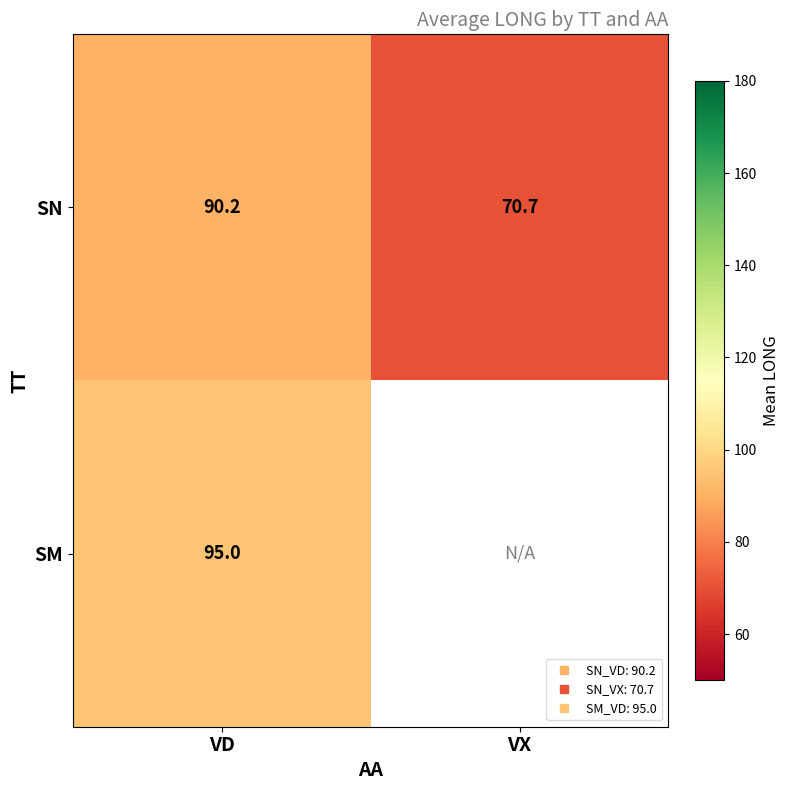

Which series has the largest total across all categories?

SN